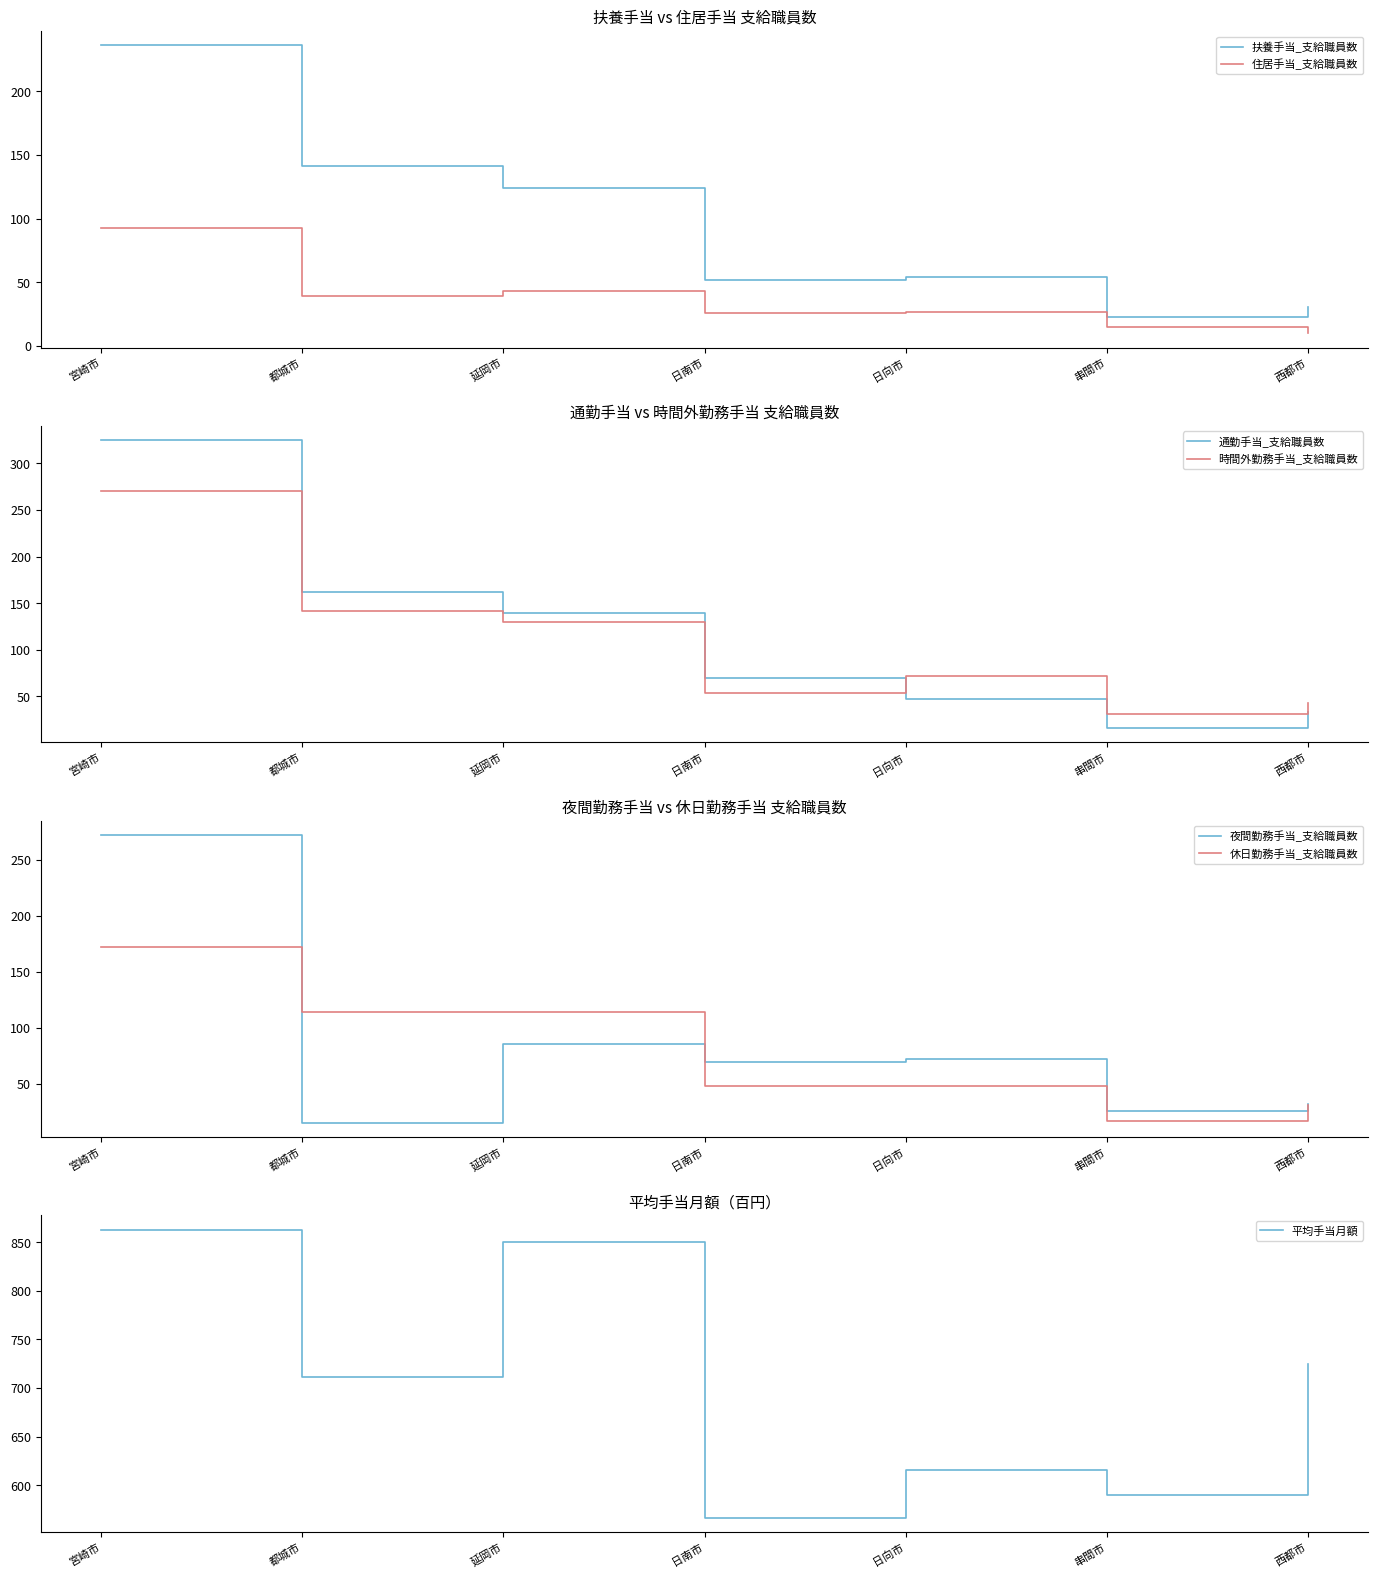

What is the minimum value for 休日勤務手当_支給職員数?

17